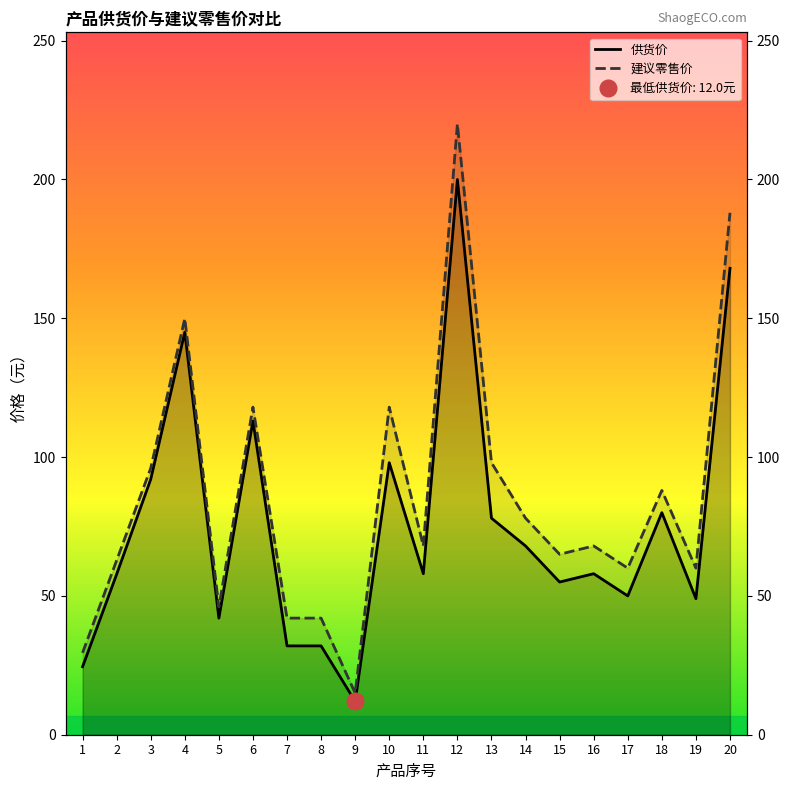

The value of 供货价 at 3 is 149.9. True or false?

False